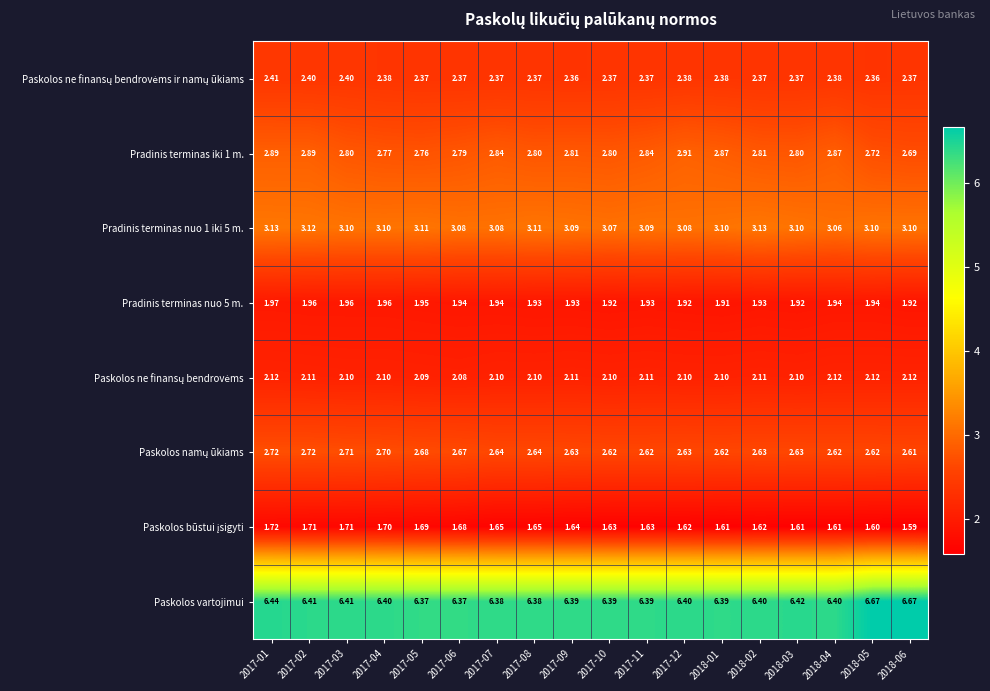

At which category is the sum across all series the highest?

2017-01